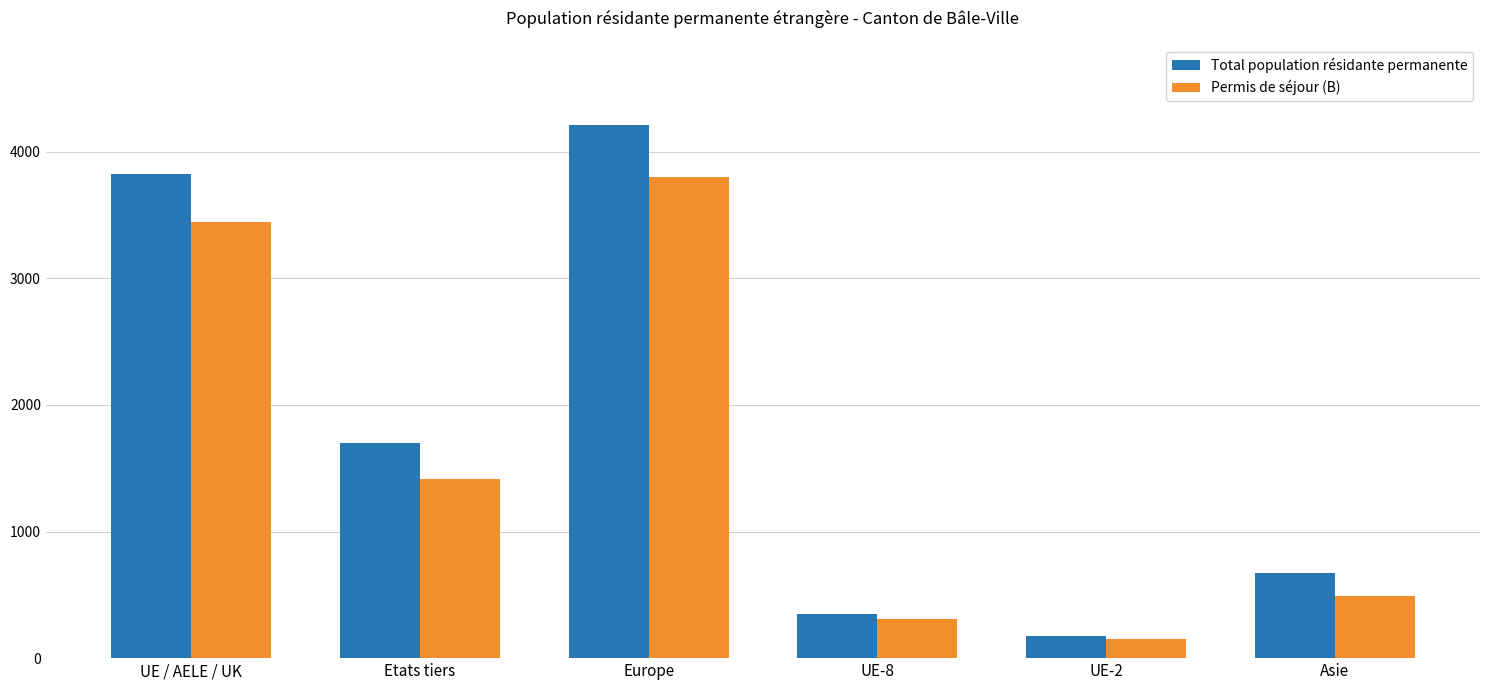

What is the difference between the Permis de séjour (B) values at UE-2 and Etats tiers?

1259